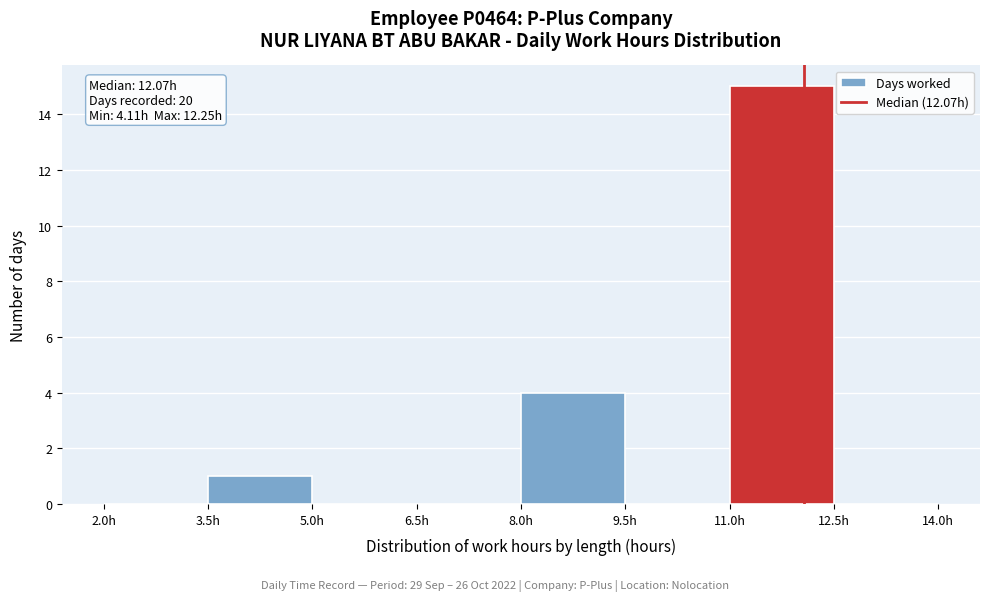

Over which range of the x-axis is the bar tallest?

11.0 to 12.5